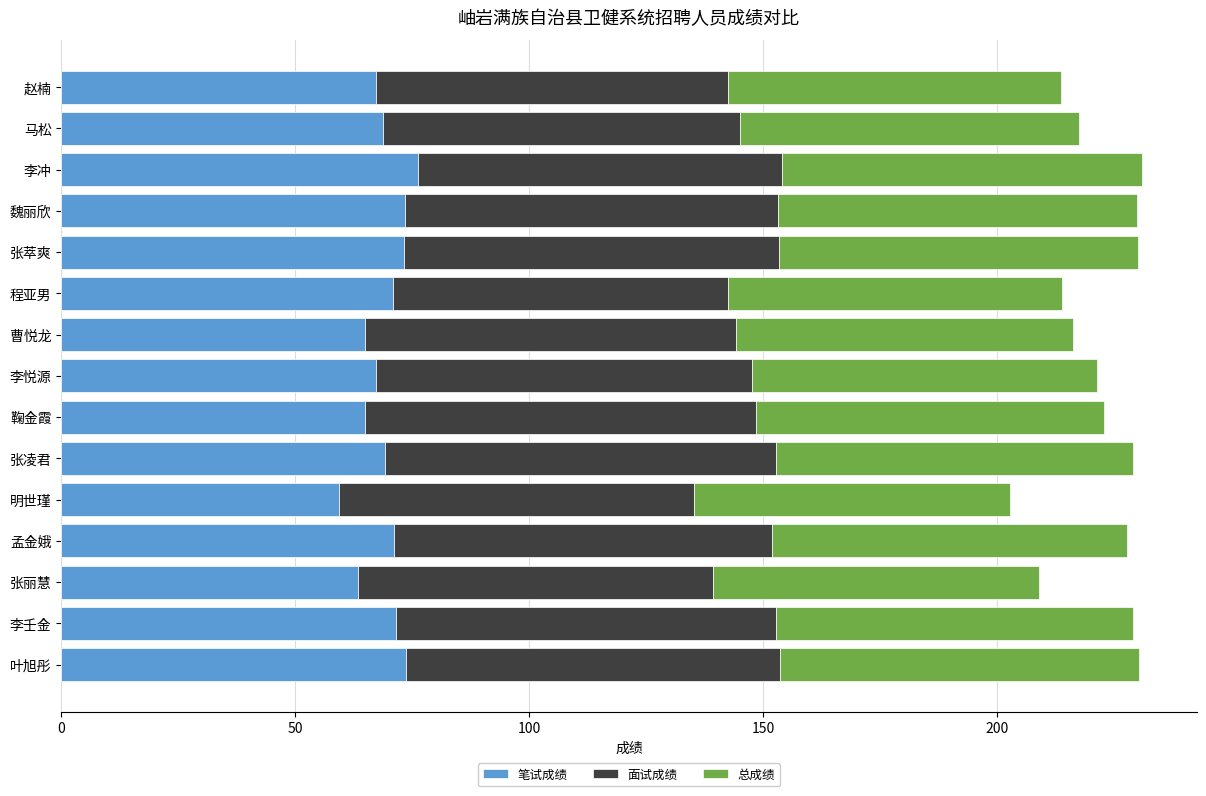

What is the sum of all 笔试成绩 values?

1034.9